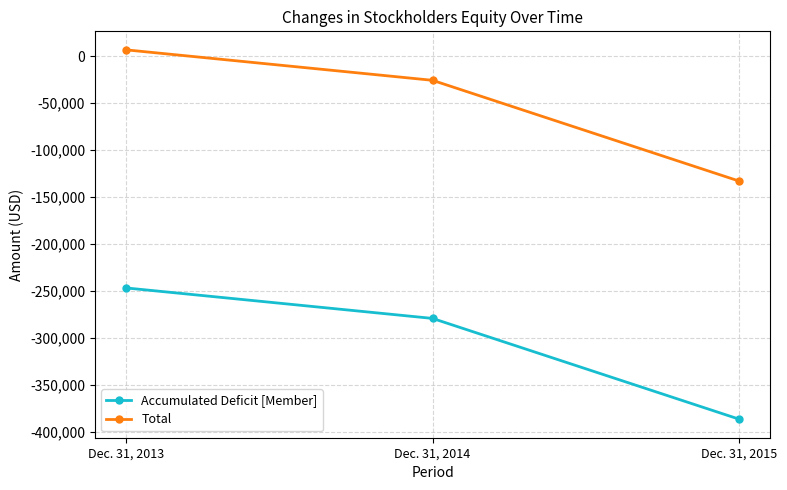

What is the highest value of the Accumulated Deficit [Member] series?

-246927